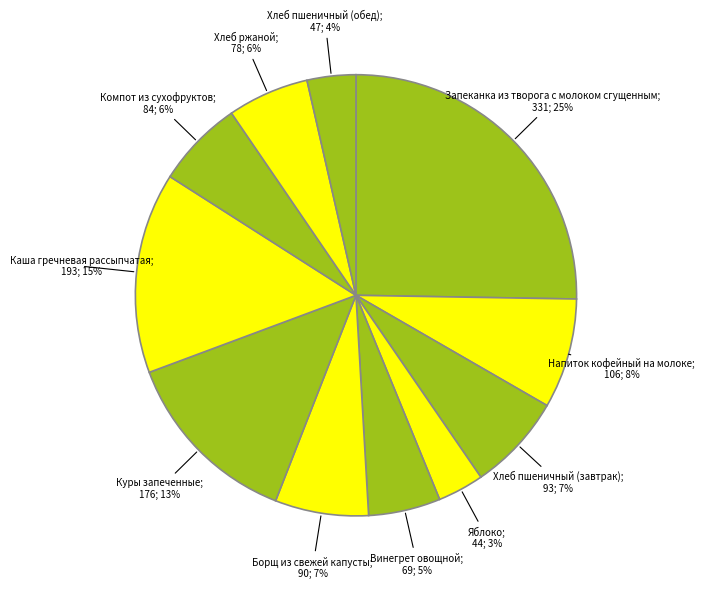

To the nearest percent, what is the average slice percentage?

9%